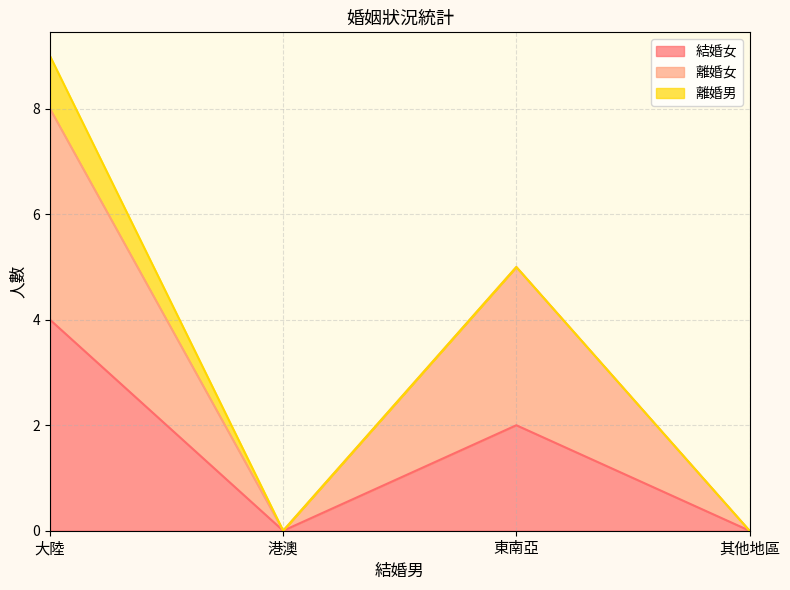

What is the difference between the 離婚女 values at 其他地區 and 大陸?

8